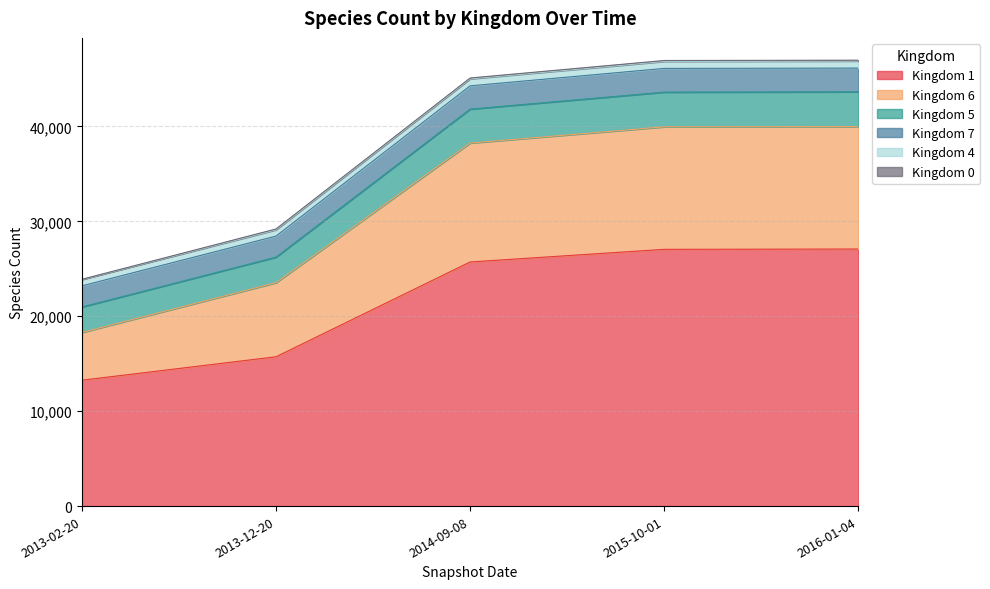

At which label is 6 closest to 29137?

2013-12-20